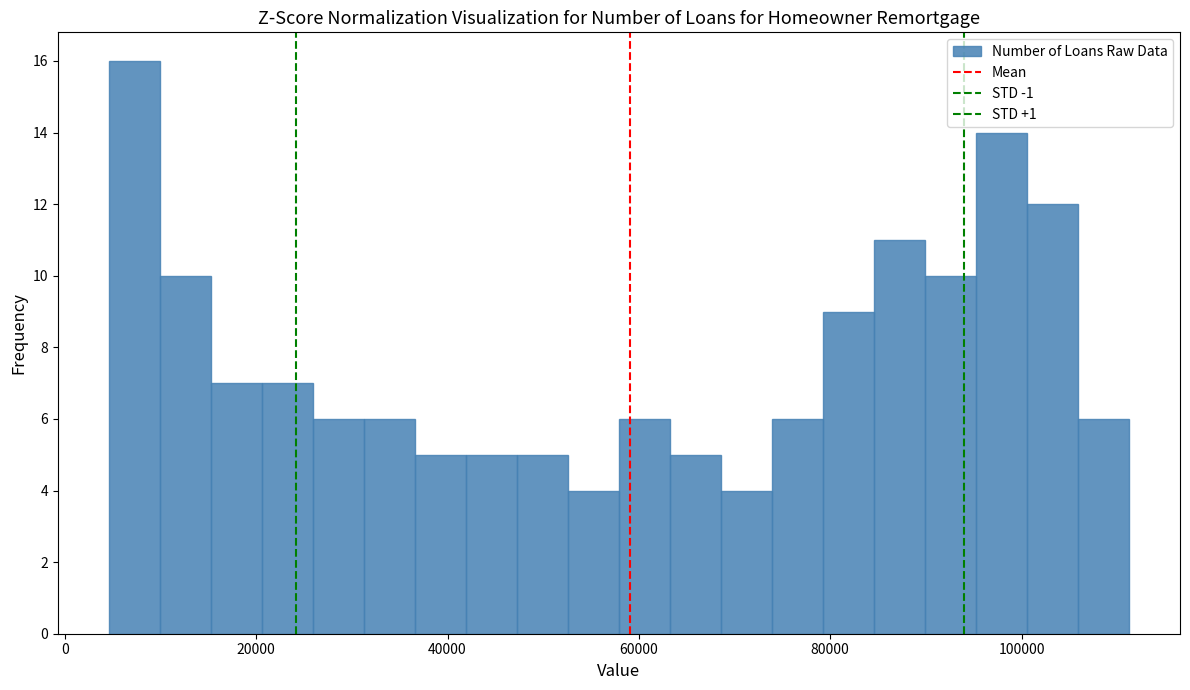

Read against the x-axis, roughly where is the centre of the tallest bar?

8000